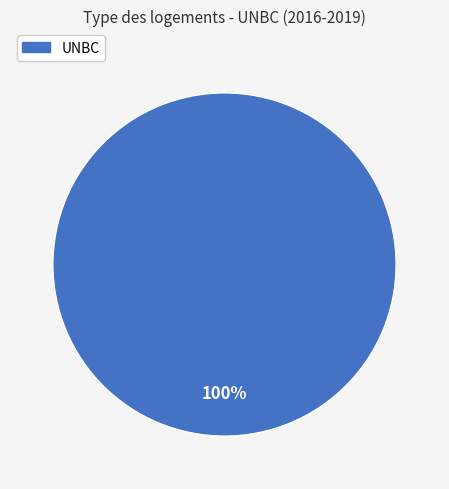

Is there a majority slice in this chart?

Yes